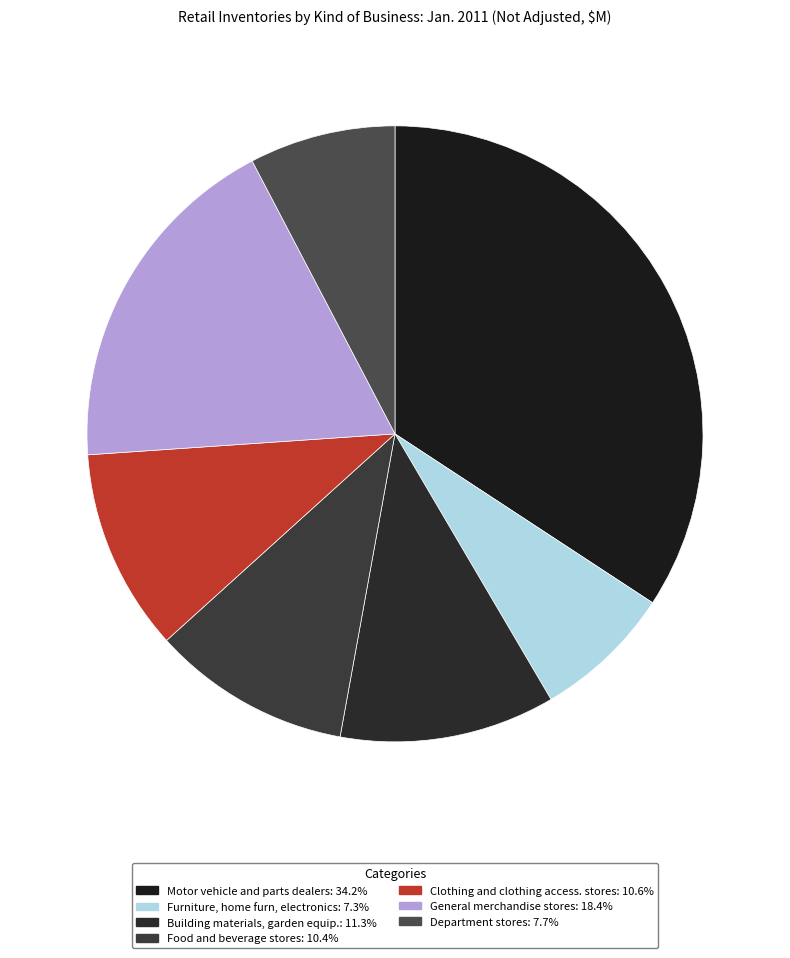

Count the number of slices in the pie.

7